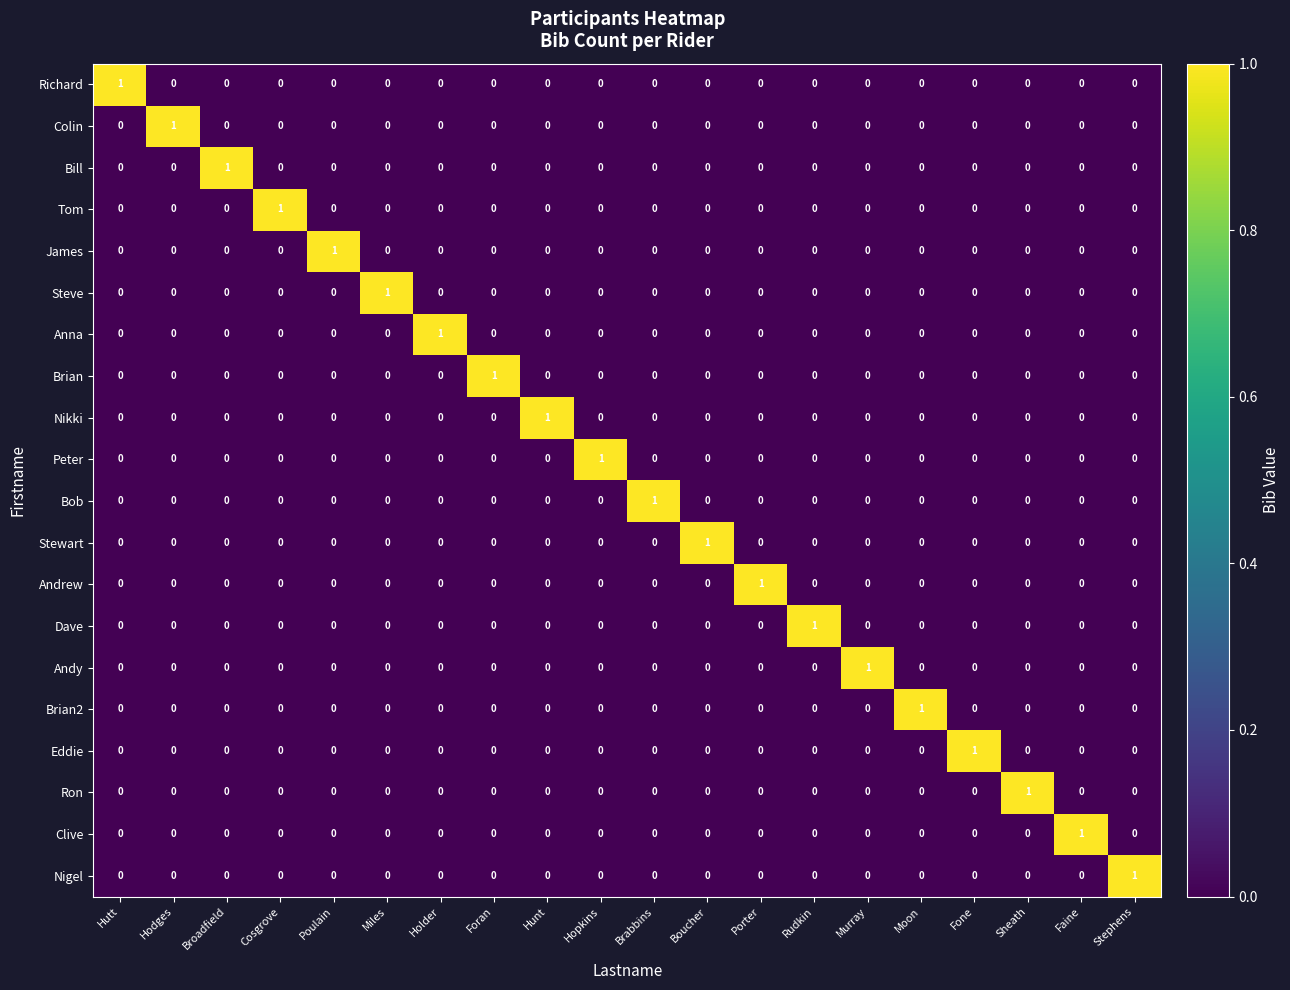

What is the spread (max minus min) of values at Fone?

1